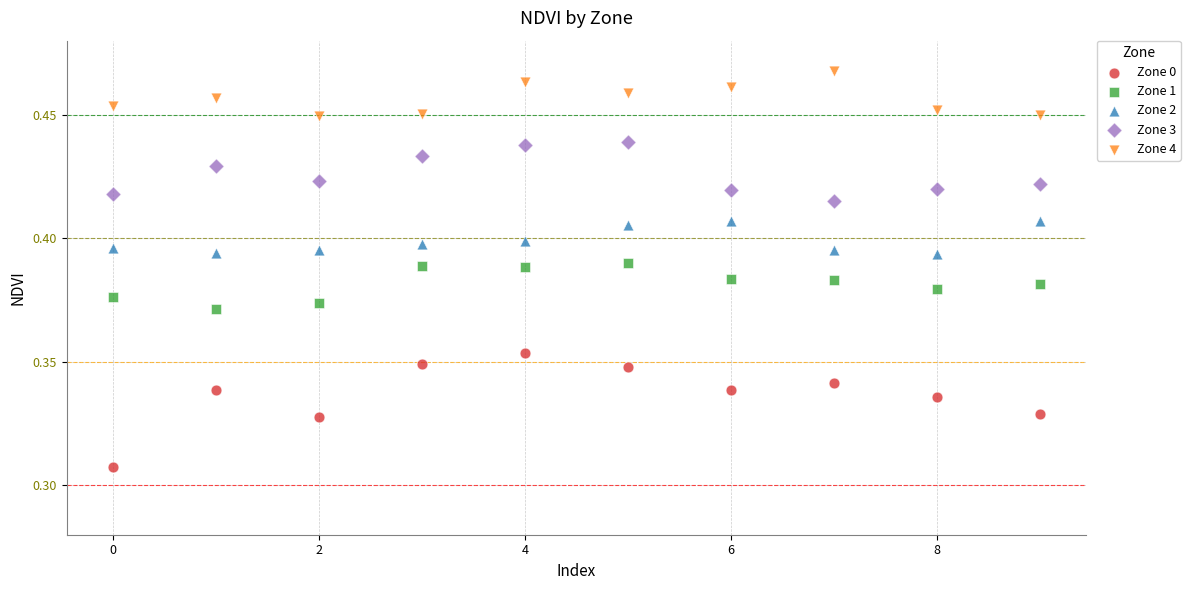

Which series reaches the maximum Y coordinate?

Zone 4